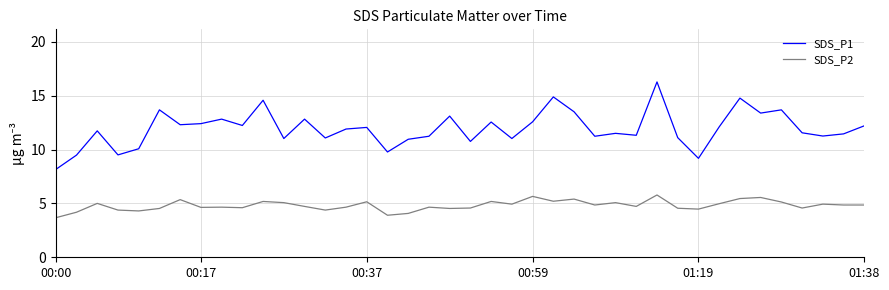

Which series has the largest total across all categories?

SDS_P1